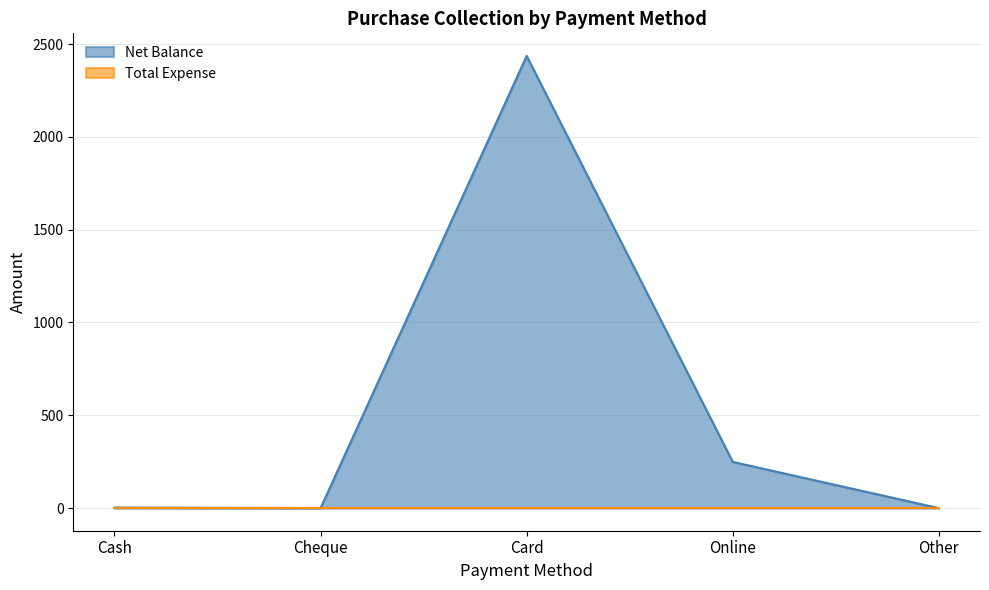

What is the sum of all values?

2688